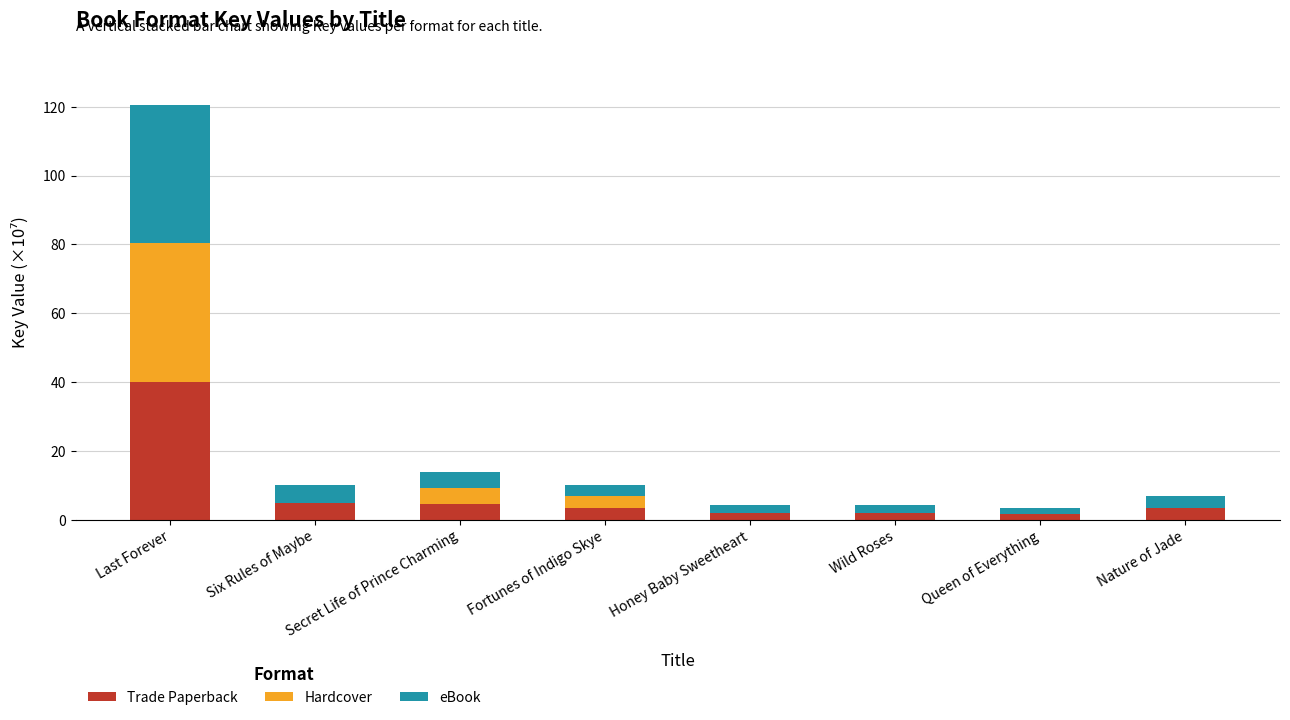

At which category is the sum across all series the highest?

Last Forever